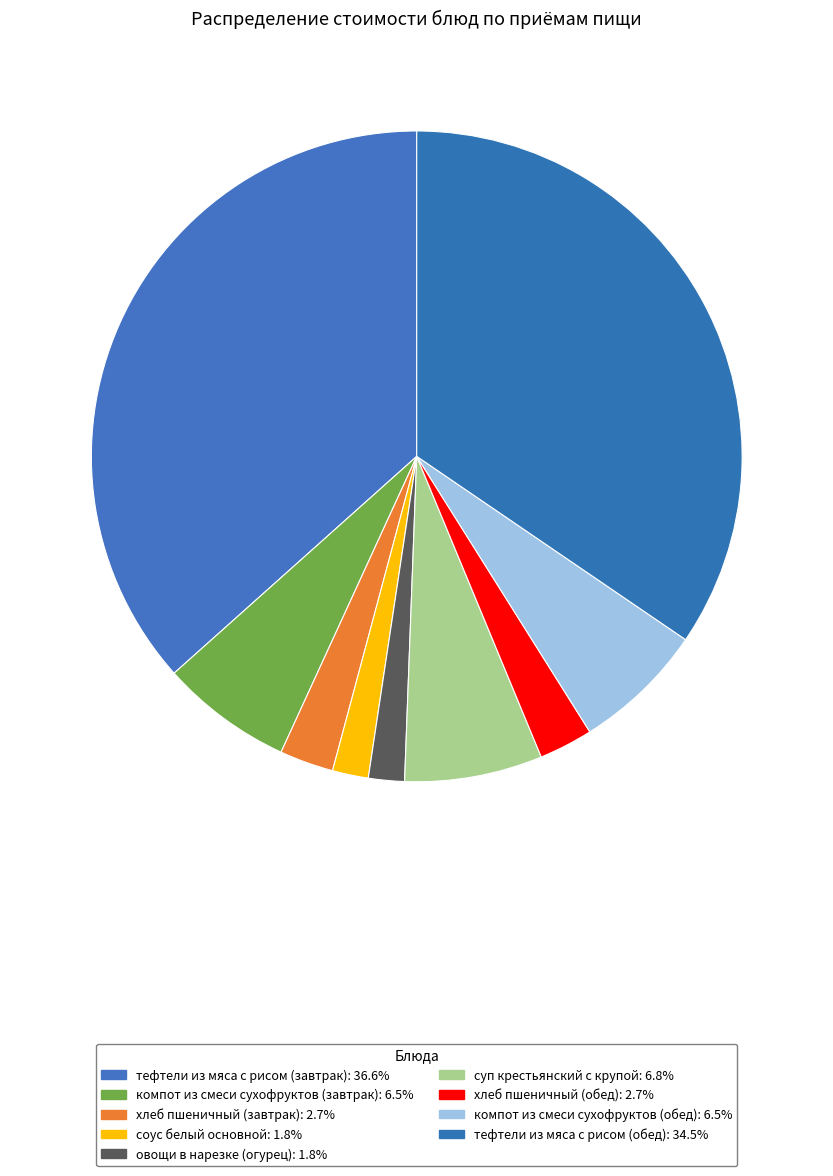

Which category has the smallest portion of the pie?

соус белый основной